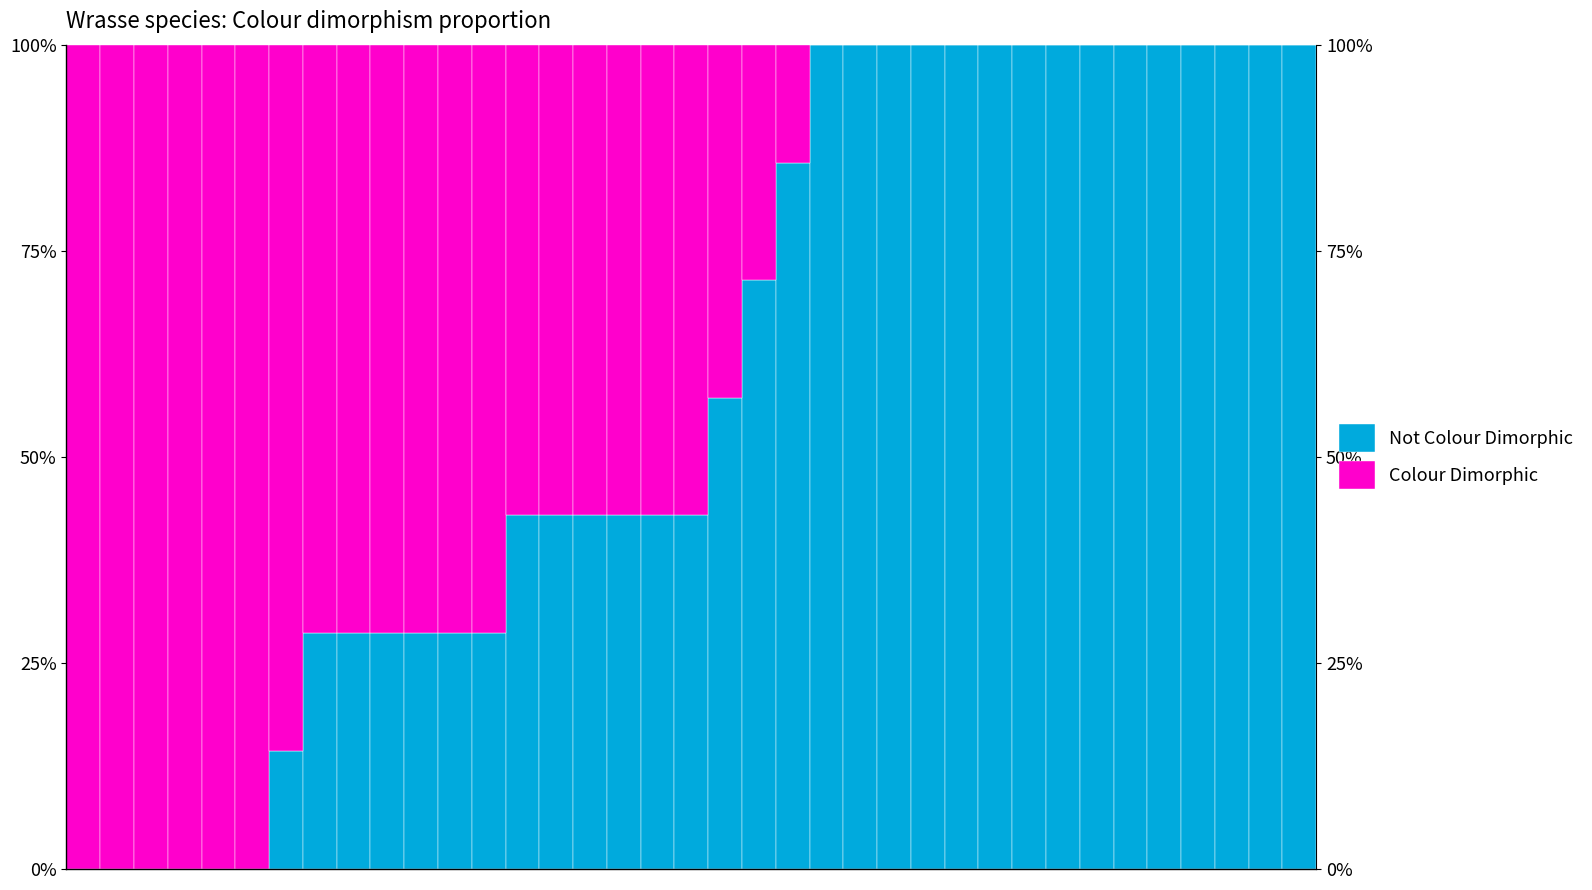

Are the bars grouped side by side (vs. stacked)?

No